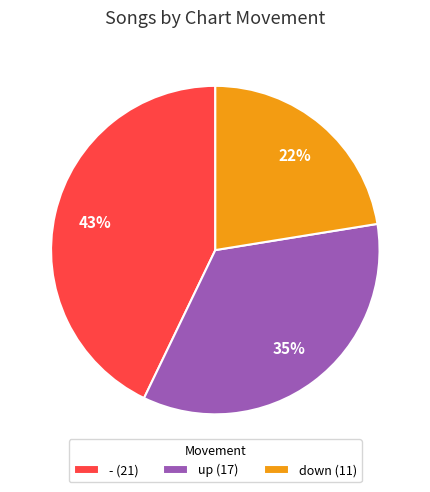

How many segments does this pie chart have?

3